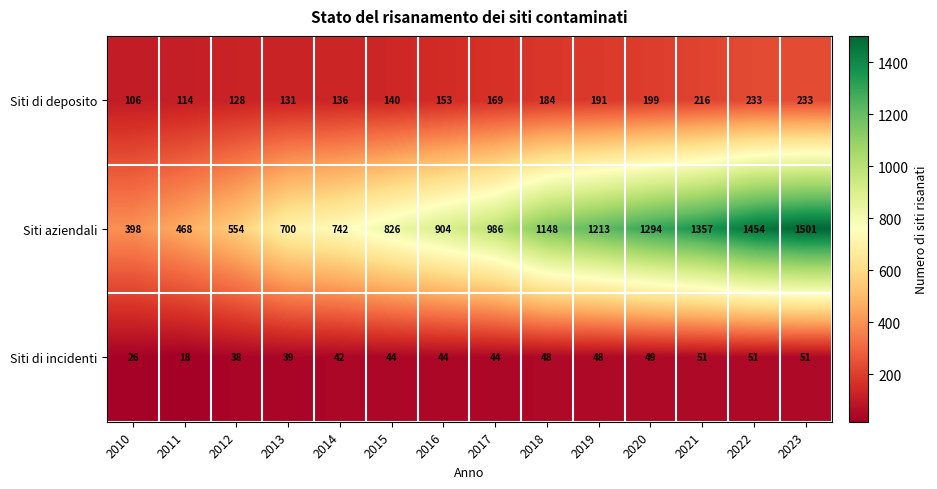

At how many categories does at least one series exceed 706?

10